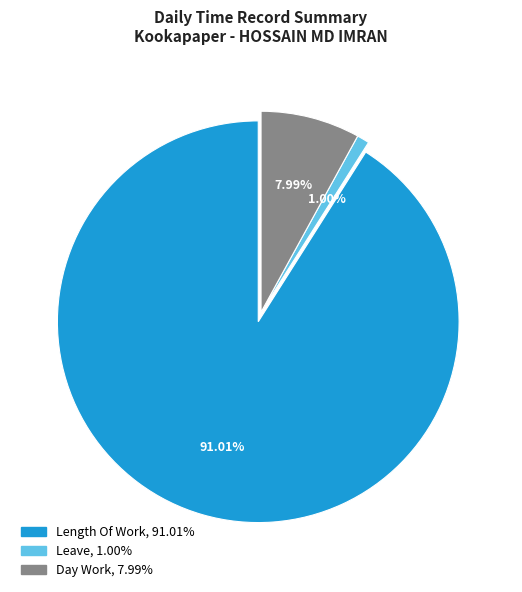

Does any single category account for the majority?

Yes